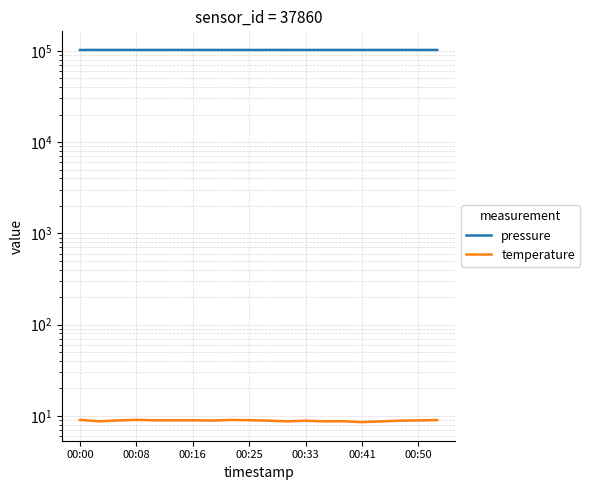

At 00:50, list the series in order from largest to smallest.

pressure, temperature